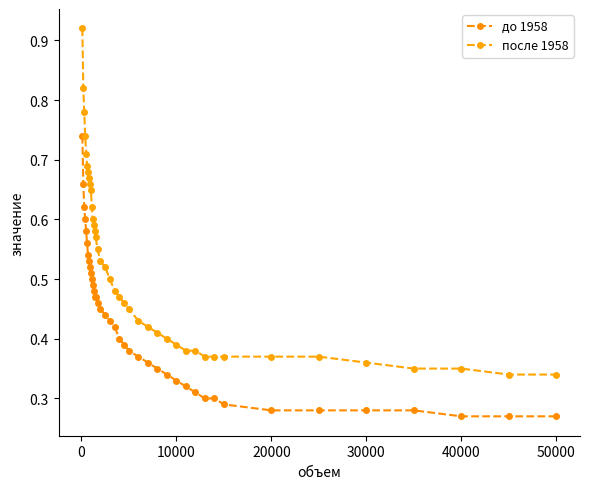

How many categories are shown in the chart?

40